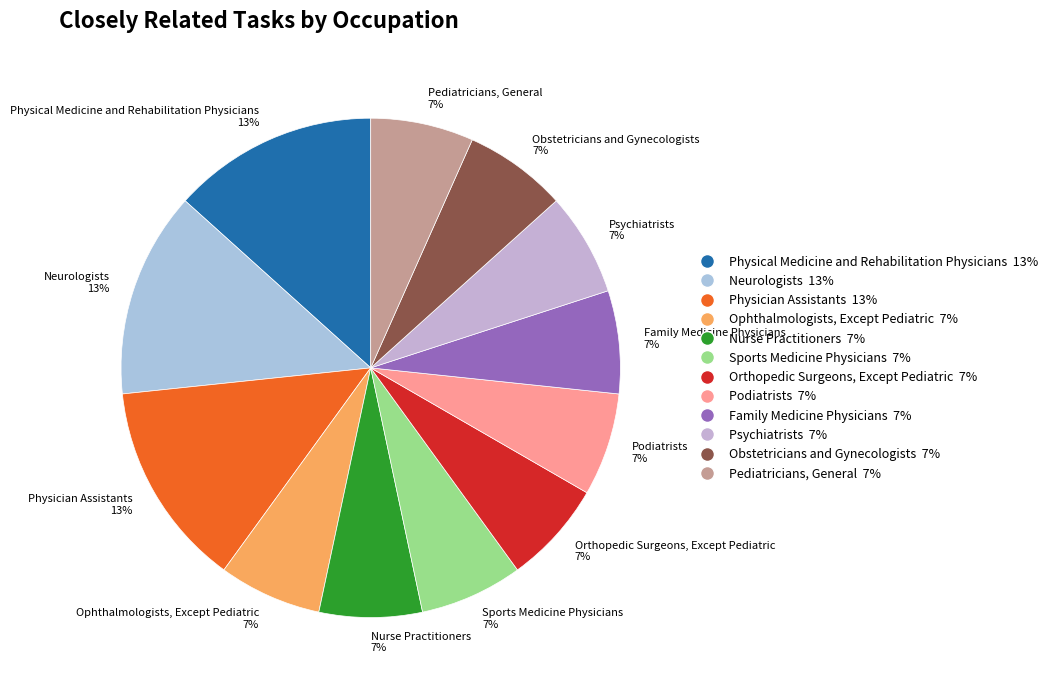

Combined, do Ophthalmologists, Except Pediatric 7% and Pediatricians, General 7% account for over 50%?

No